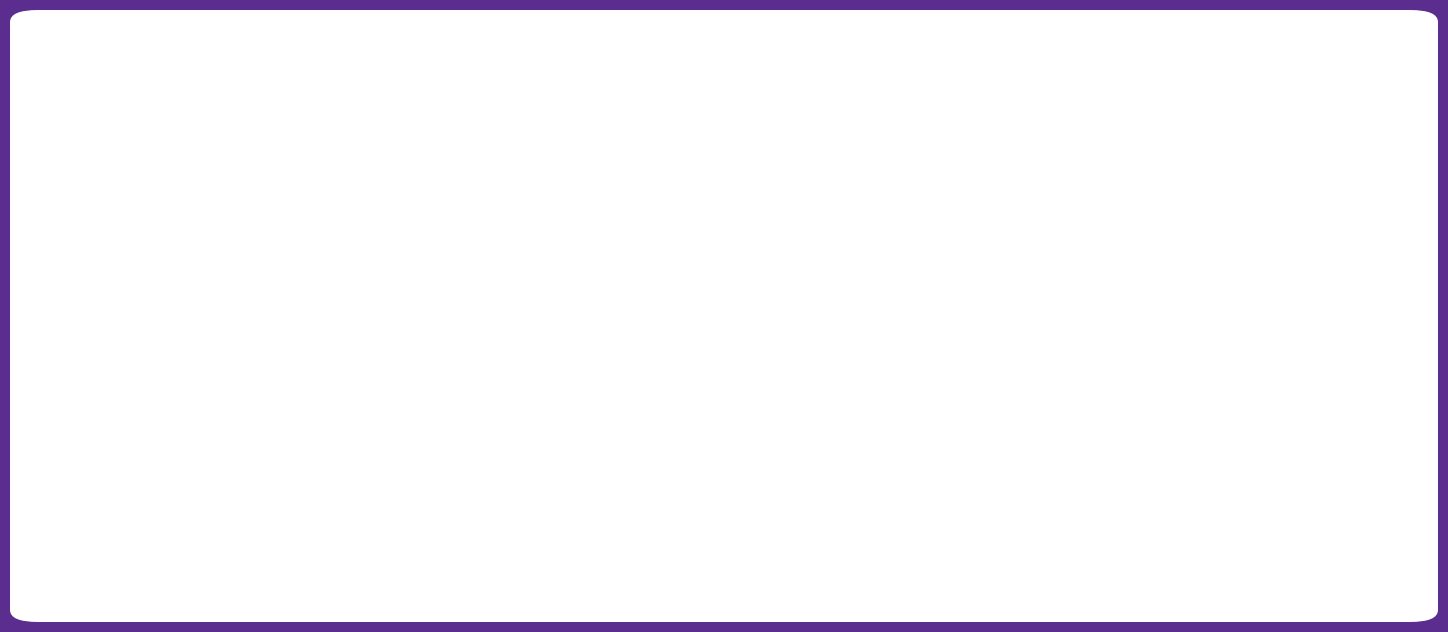

What is the spread (max minus min) of values at Metro South/West?

2.2